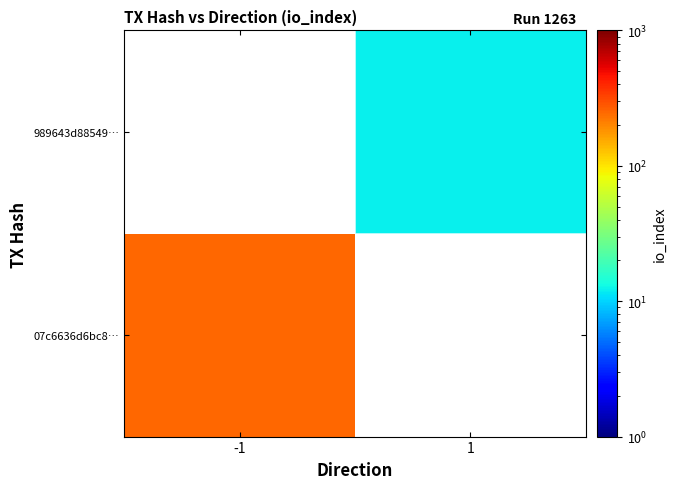

What value does the 07c6636d6bc8… series have at -1?

249.0